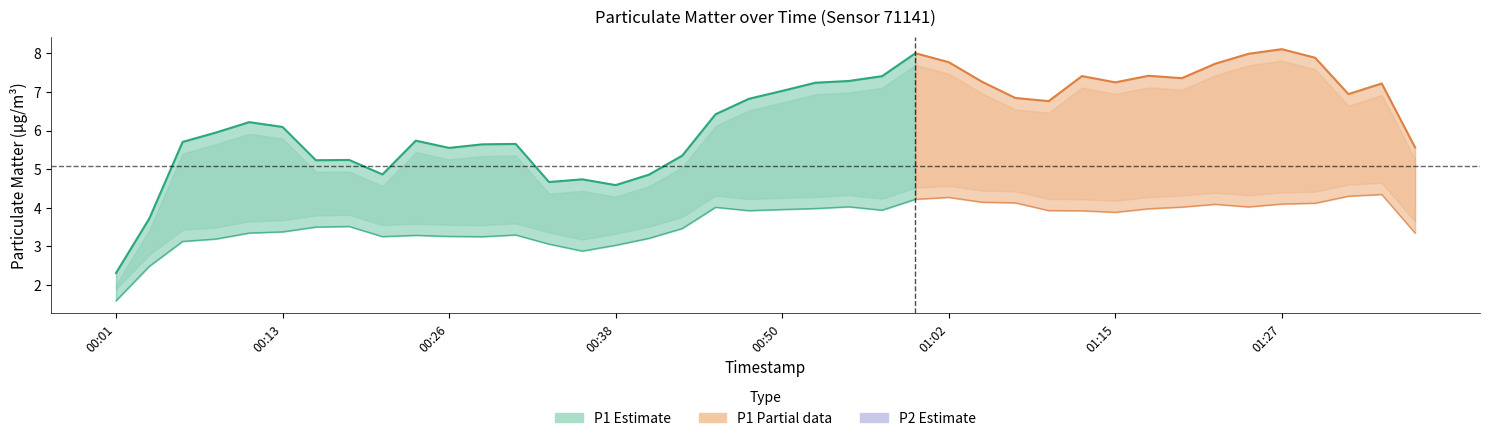

How many interior local valleys does the P1 series have?

12